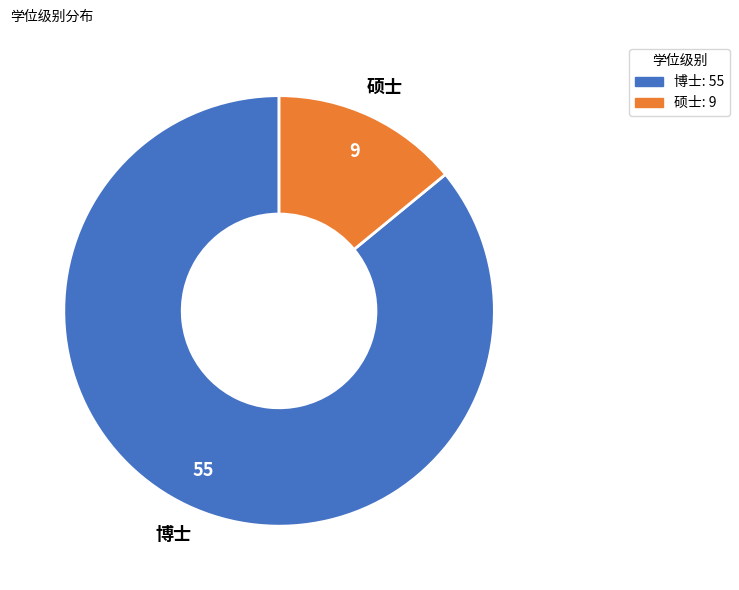

Is 硕士 the majority of the pie?

No